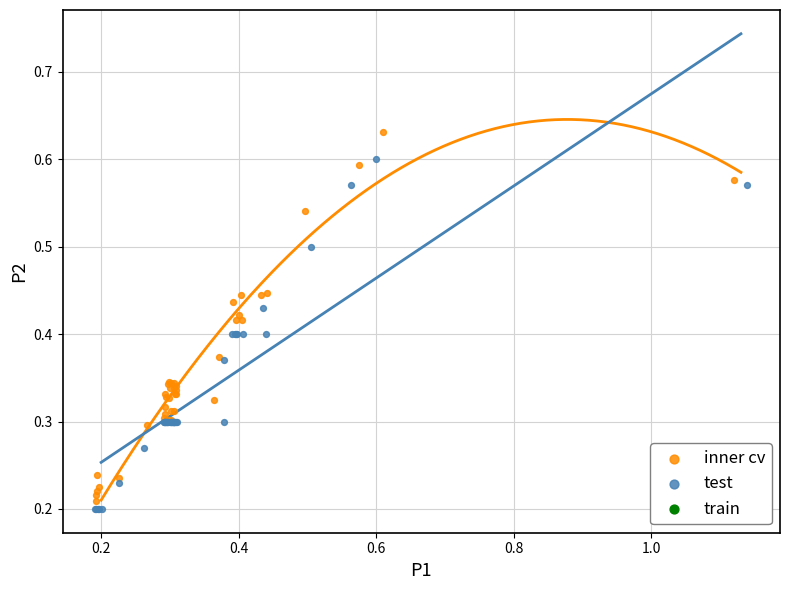

Which series has the widest spread of Y values?

inner cv